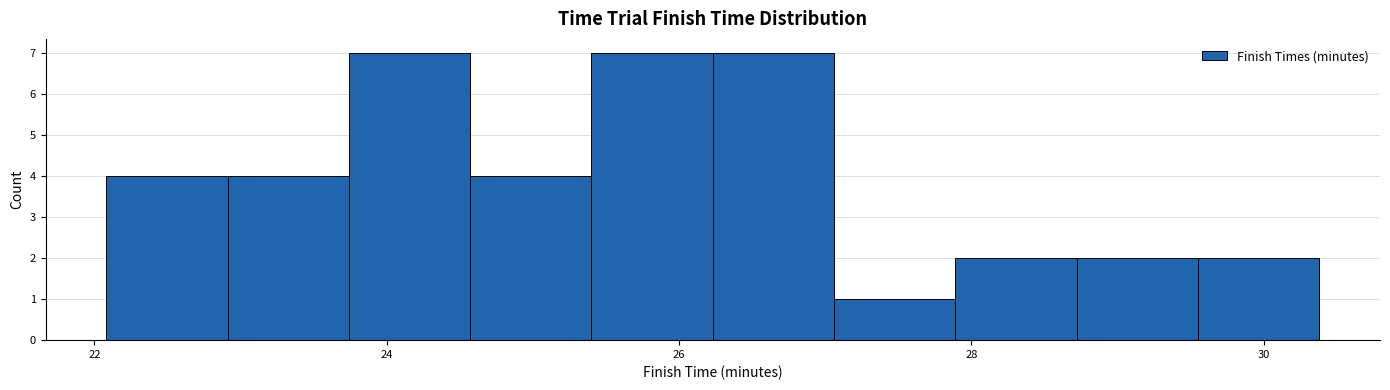

Reading left to right, transcribe this chart: for each bar, give the range it covers on the x-axis and its height. Neither the bar edges nor the heights are printed on the chart, so give them approximately, as read against the axes.

22.0 to 23.0: 4
23.0 to 23.8: 4
23.8 to 24.6: 7
24.6 to 25.4: 4
25.4 to 26.2: 7
26.2 to 27.0: 7
27.0 to 27.8: 1
27.8 to 28.8: 2
28.8 to 29.6: 2
29.6 to 30.4: 2